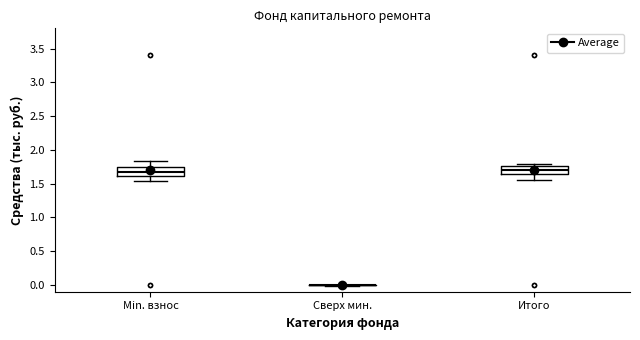

Reading left to right, transcribe this box plot: for each box, give where its median line is, the range the box spans, and where its two whiskers end, as read against the y-axis. The values are not printed on the chart, so give them approximately, as read against the axis.

Min. взнос: median 1.70, box 1.60 to 1.75, whiskers 1.55 to 1.85
Сверх мин.: box collapsed to a line at 0.00, whiskers 0.00 to 0.00
Итого: median 1.70, box 1.65 to 1.75, whiskers 1.55 to 1.80